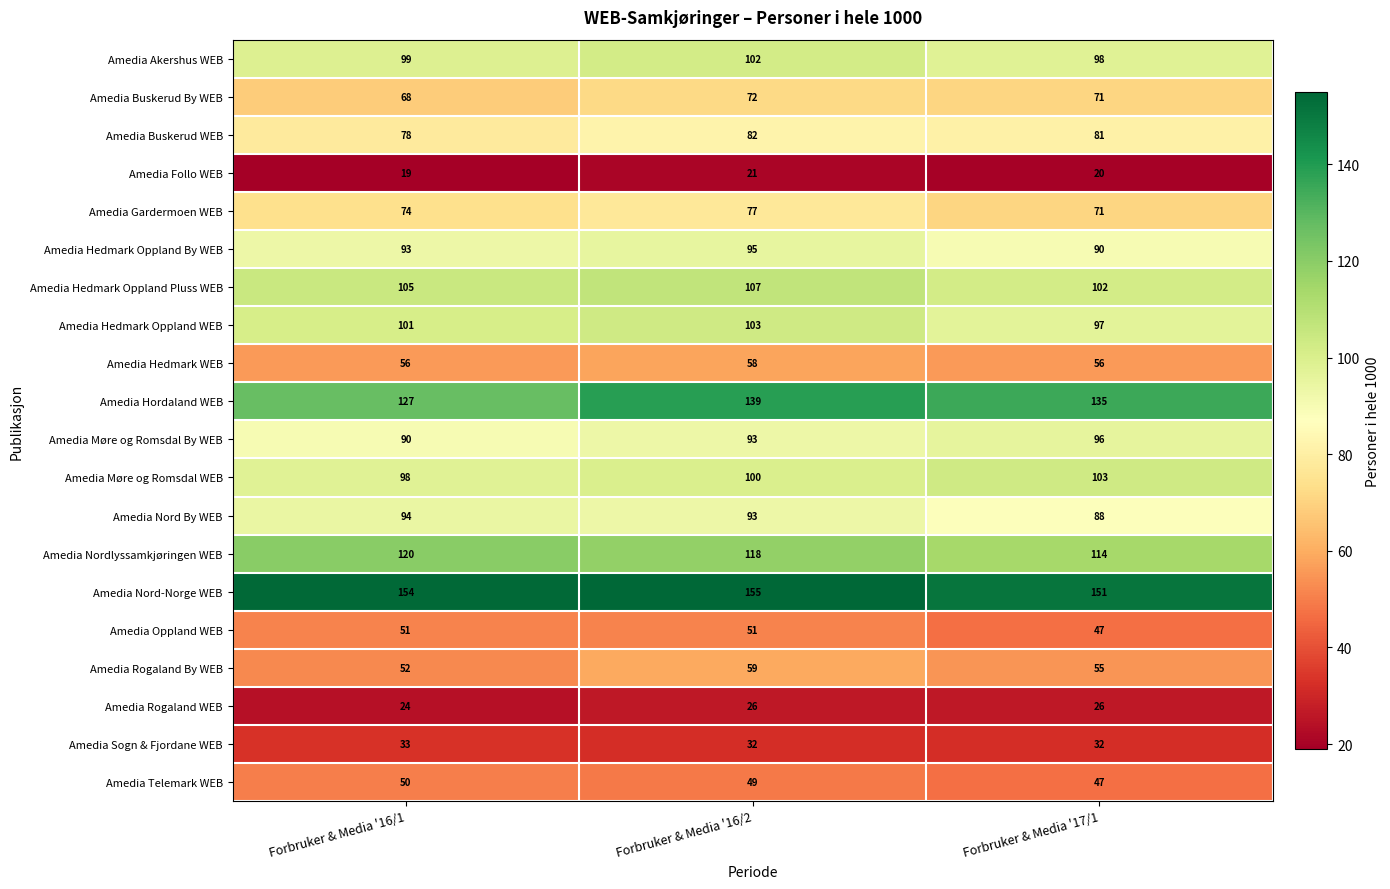

At which label does Amedia Follo WEB reach its minimum?

Forbruker & Media '16/1